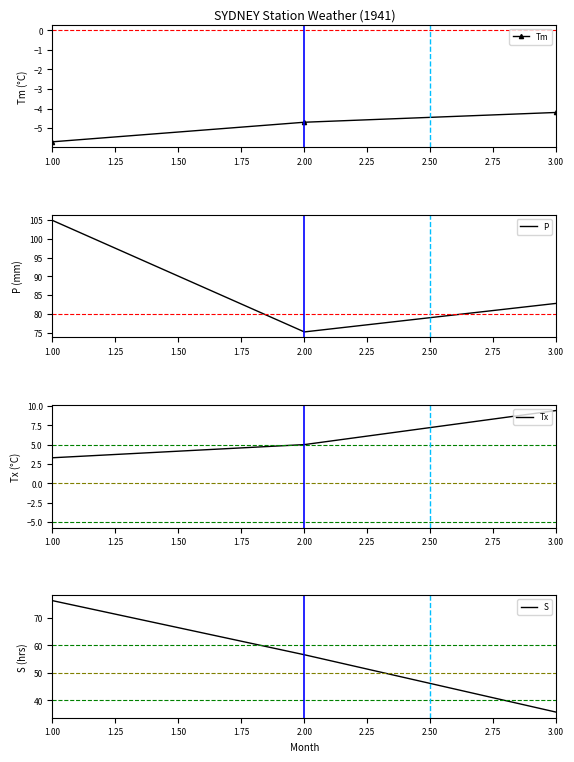

How many values in the Tx series exceed 5?

1